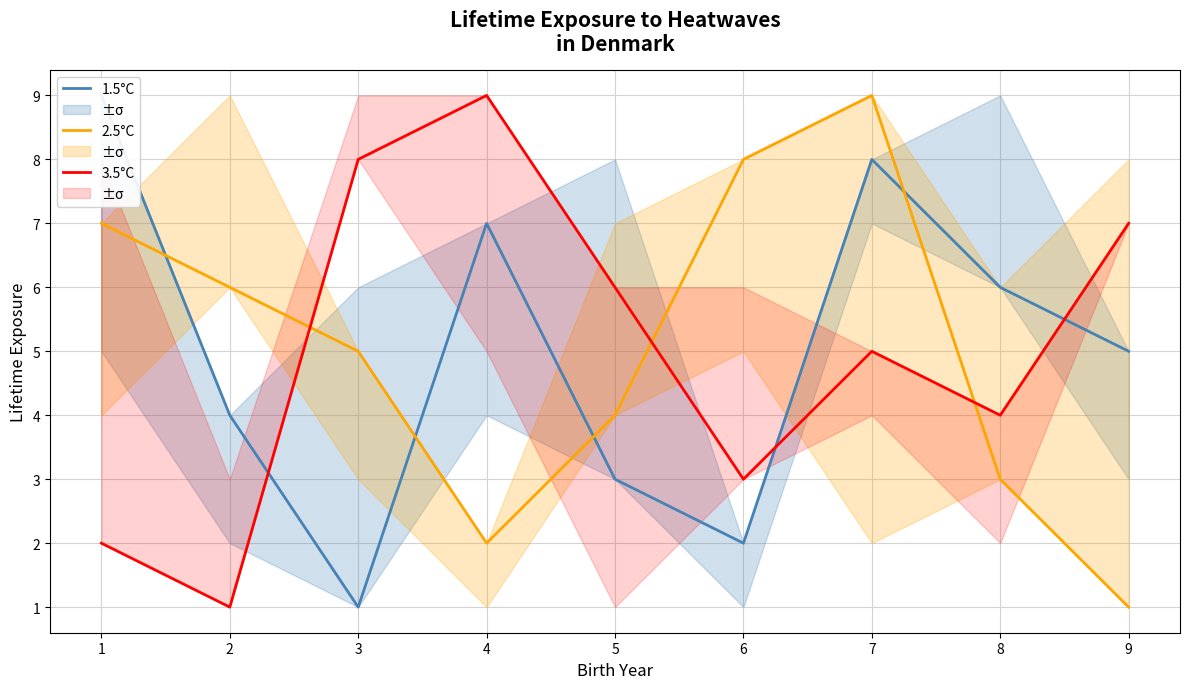

List the labels in order of 1.5°C value, largest first.

1, 7, 4, 8, 9, 2, 5, 6, 3